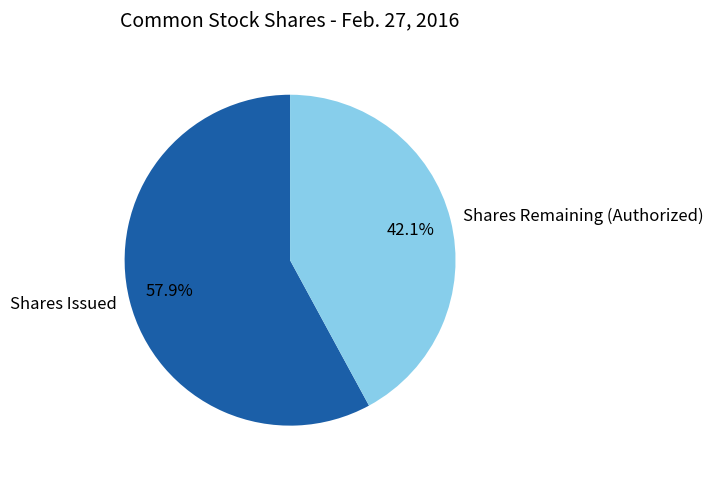

What is the ratio of the value at Shares Issued to the value at Shares Remaining (Authorized)?

1.4